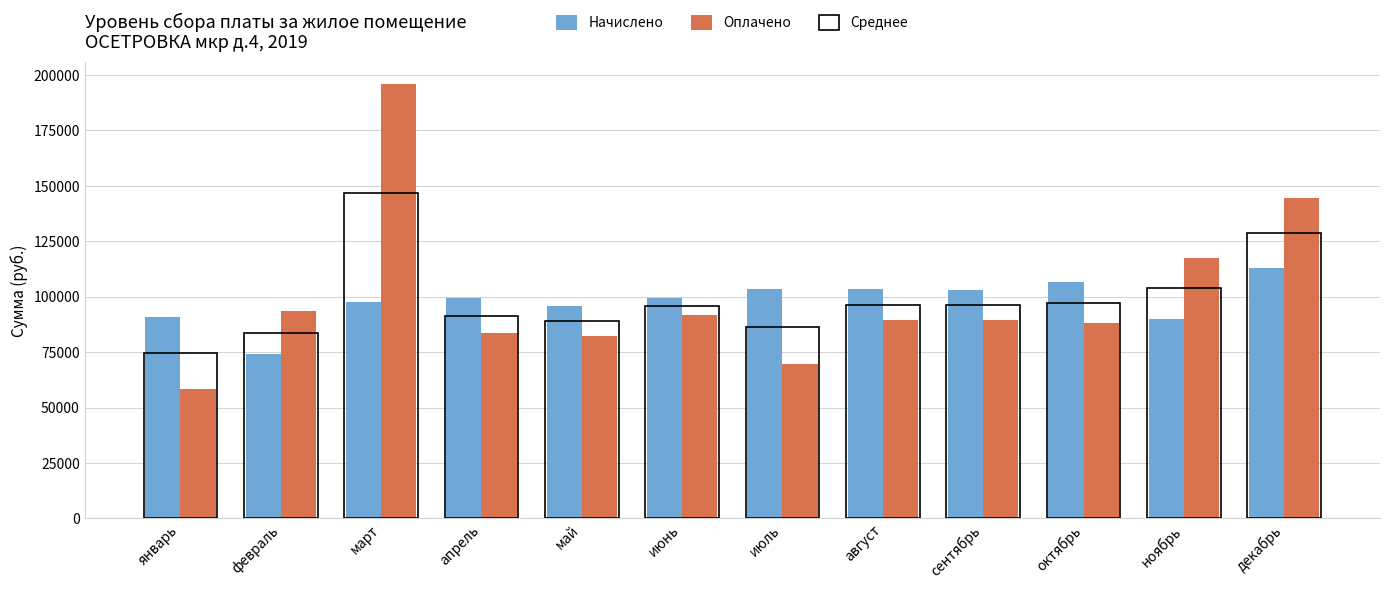

List the series in order of their overall mean, lowest first.

Начислено, Оплачено